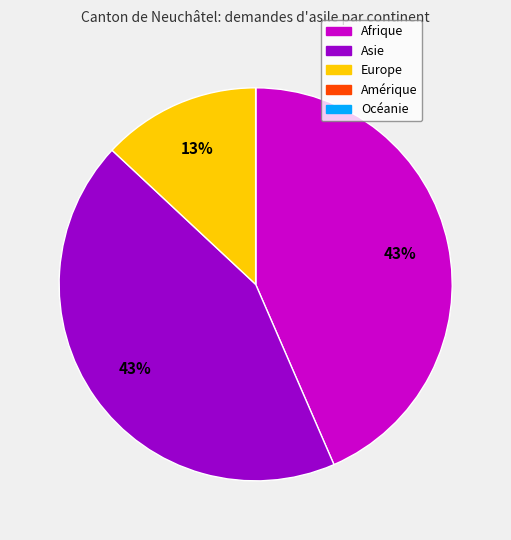

Does any single category account for the majority?

No